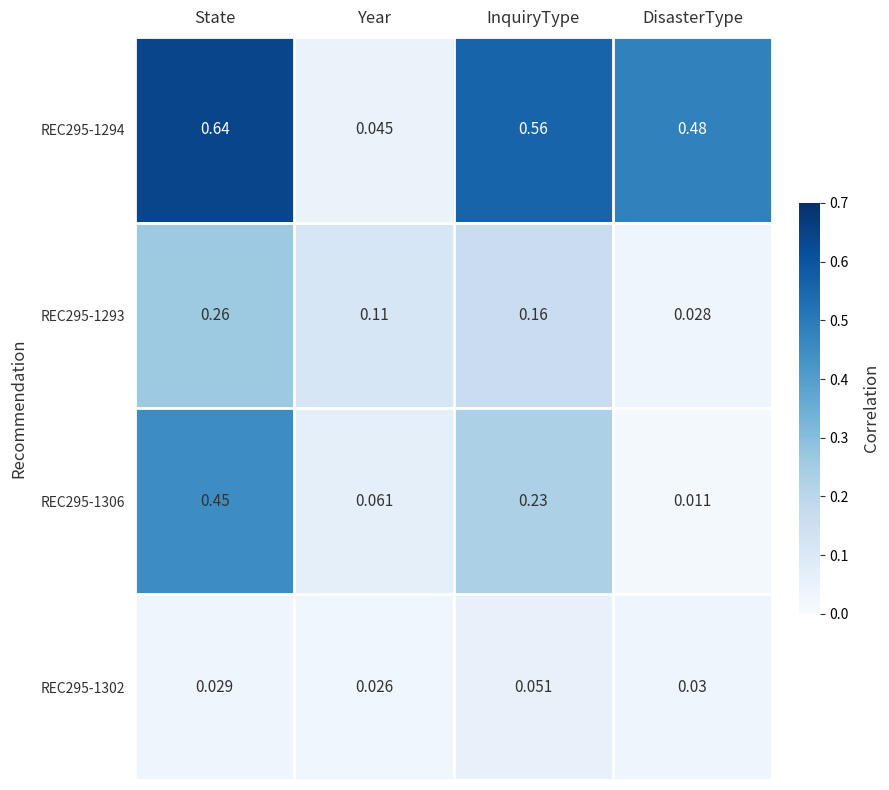

Where is REC295-1294 nearest to the value 0?

Year